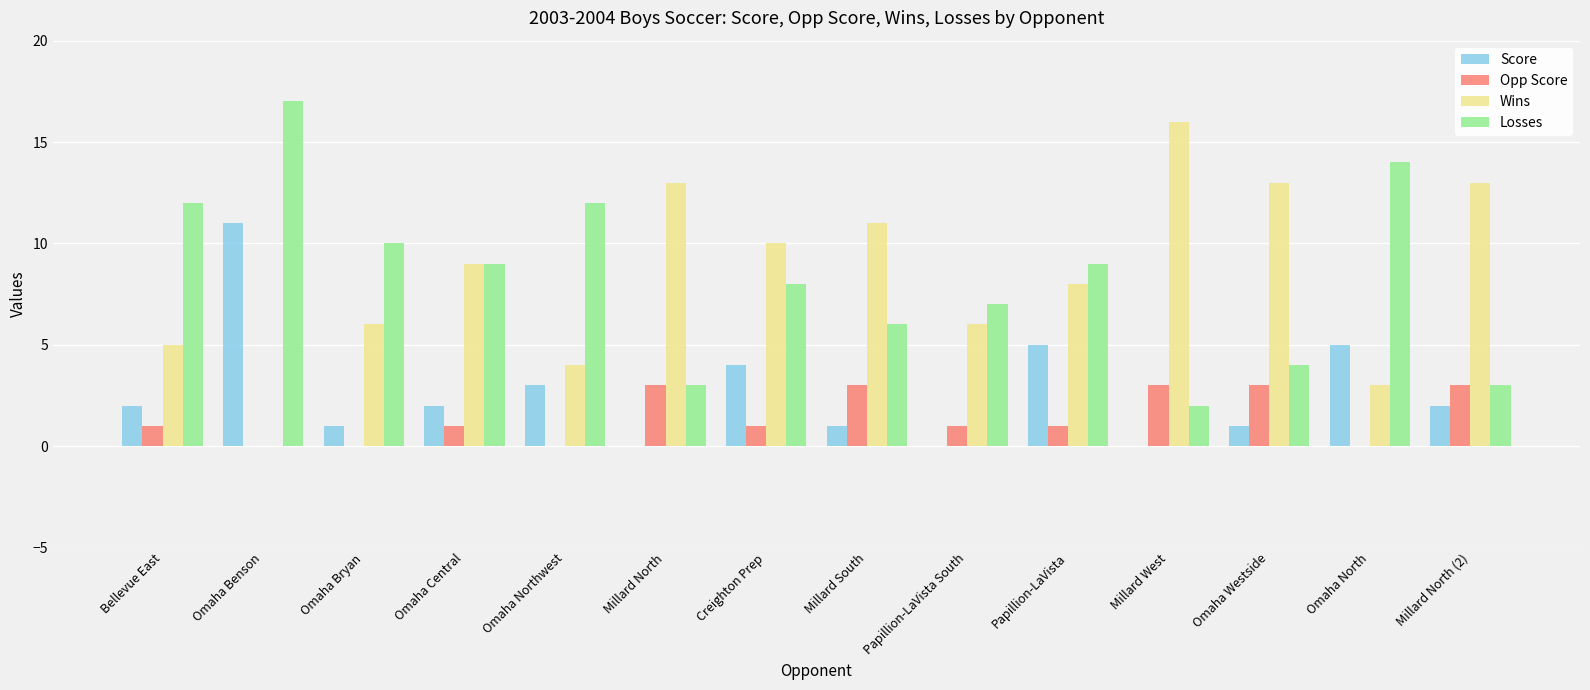

At which category is the sum across all series the highest?

Omaha Benson